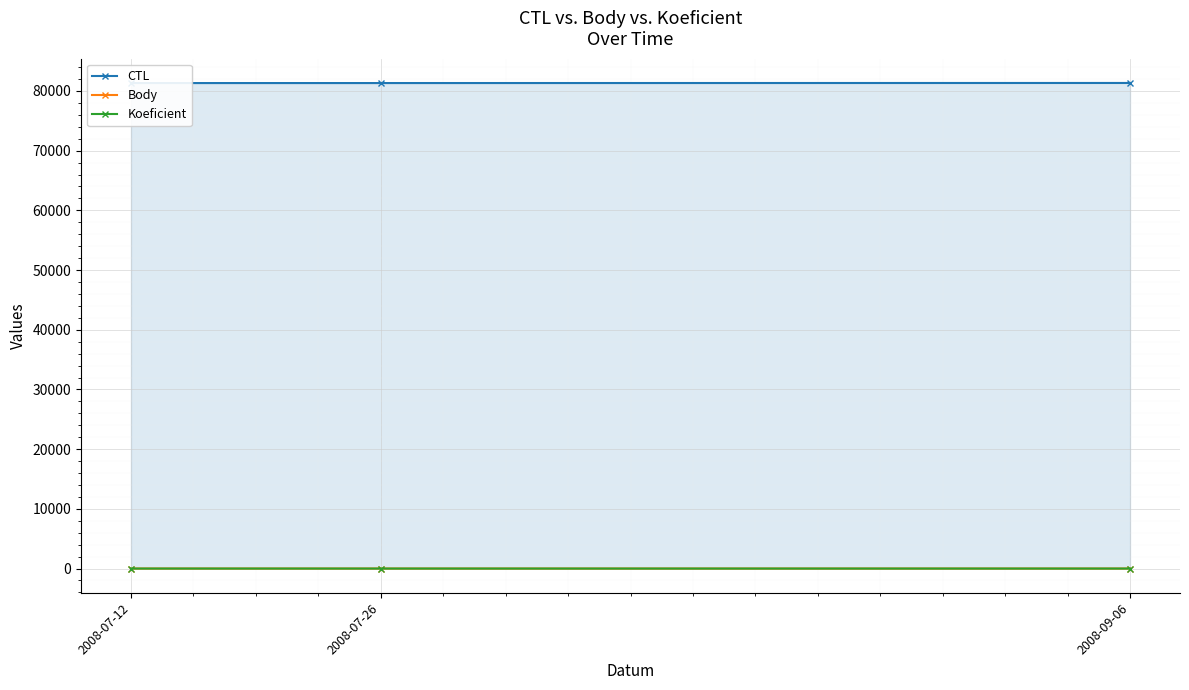

Which category has the lowest value in the Body series?

2008-09-06